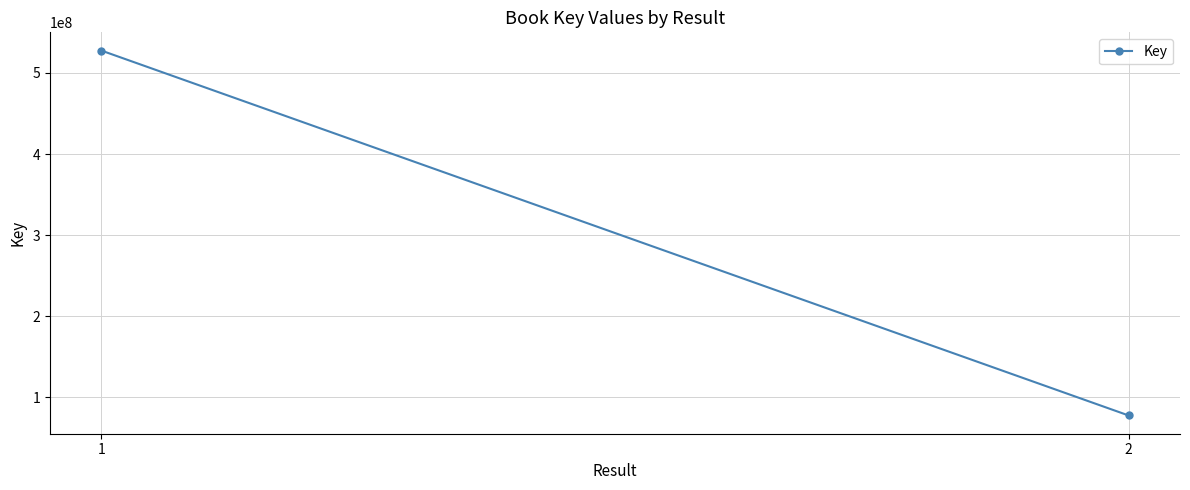

What is the sum of all values?

605289222